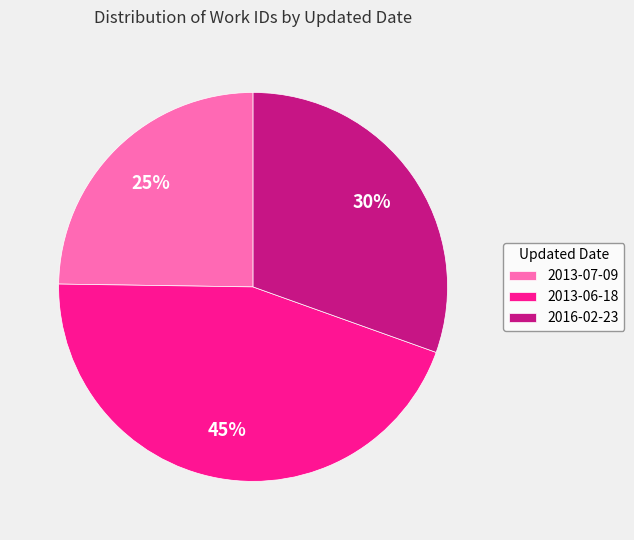

What is the largest slice in the pie chart?

2013-06-18